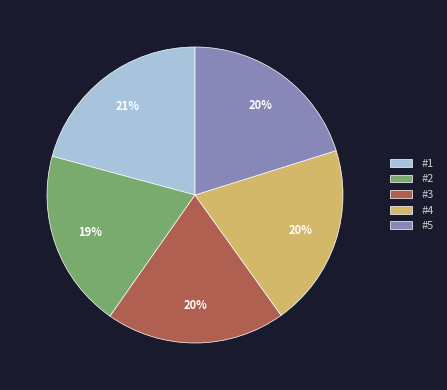

The #4 slice represents 20% of the pie. True or false?

True